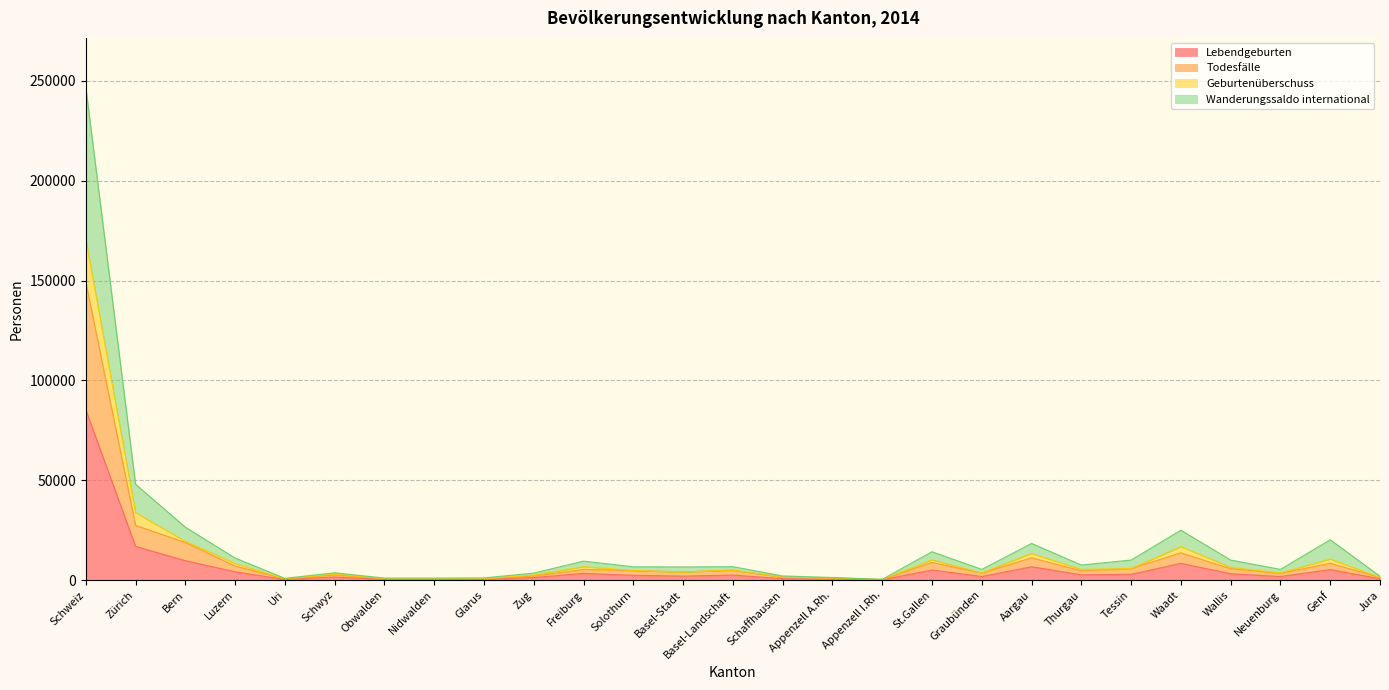

What is the spread (max minus min) of values at Zug?

2227